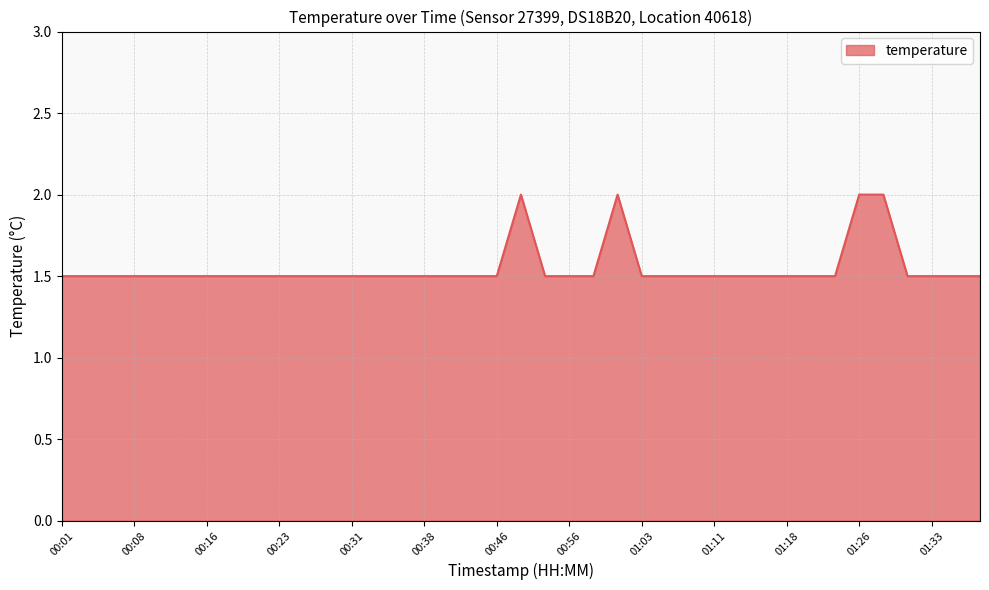

What is the maximum value shown in the chart?

2.0